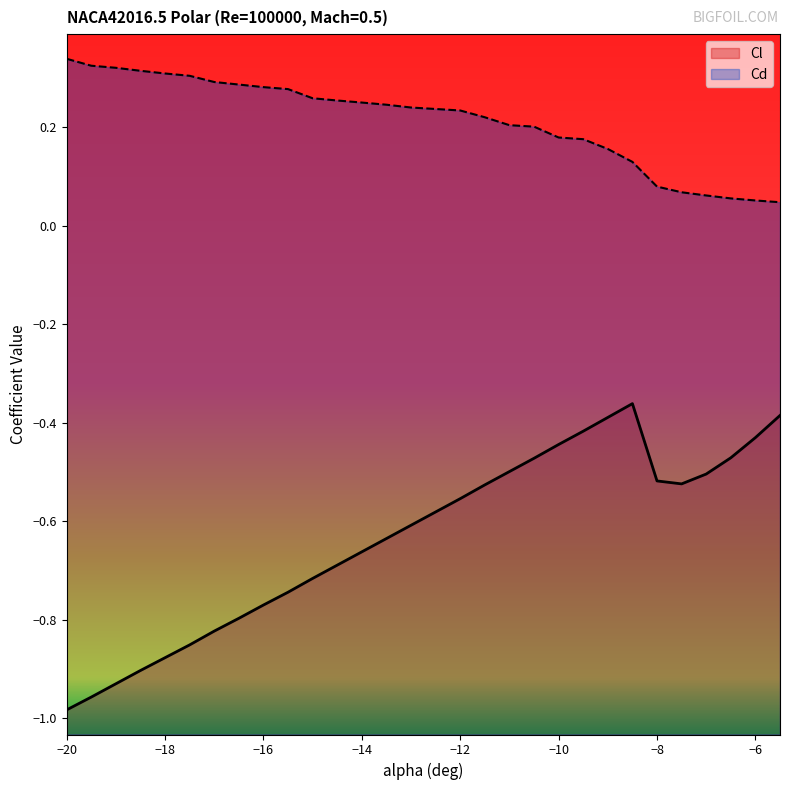

At which label is Cl closest to 0?

-8.5